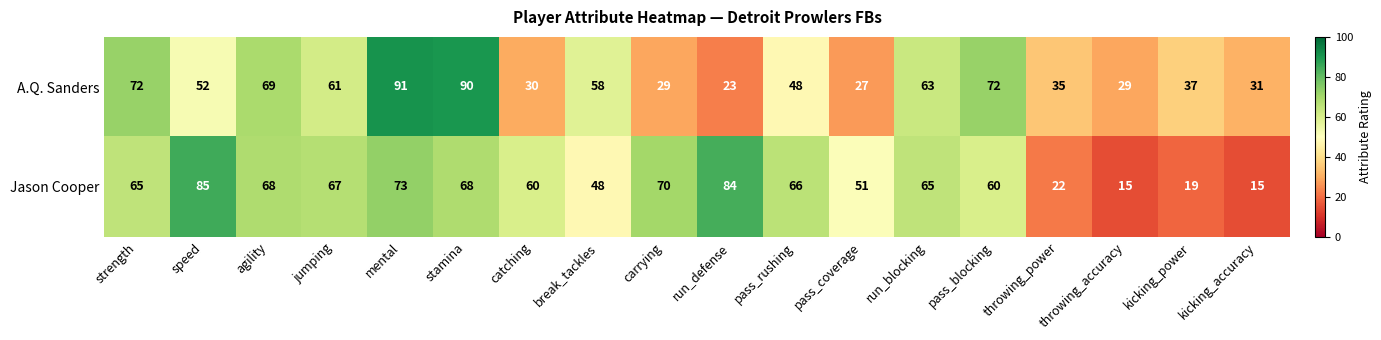

At how many categories does at least one series exceed 36?

15